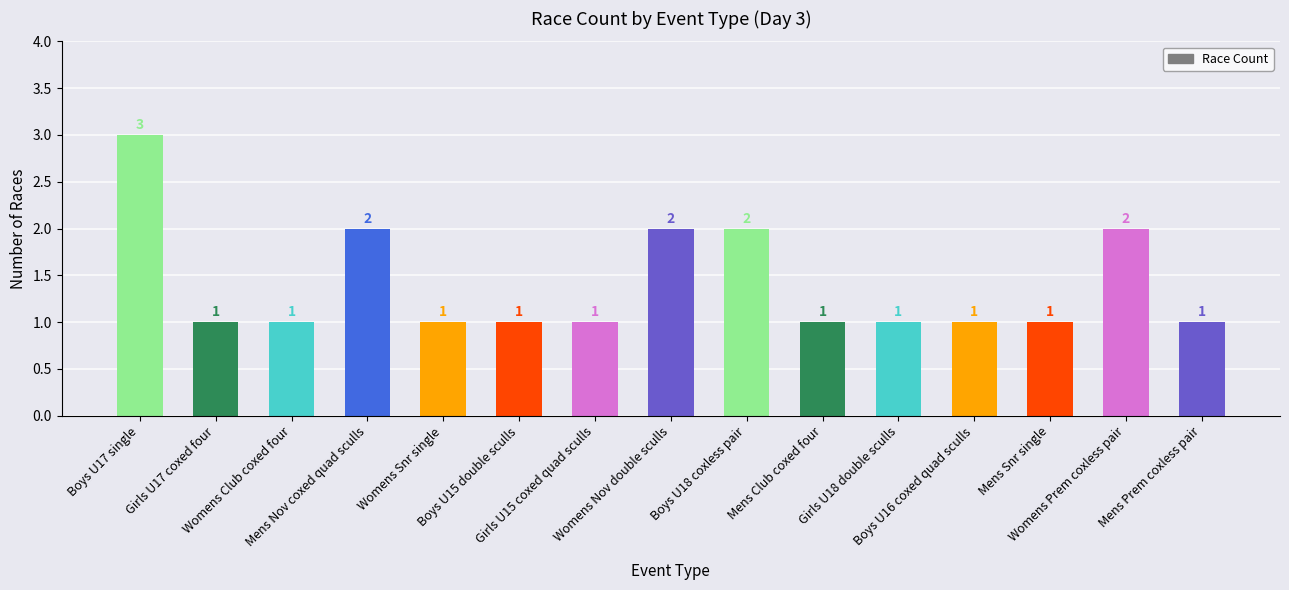

Count the values in the range 1 to 2.

14